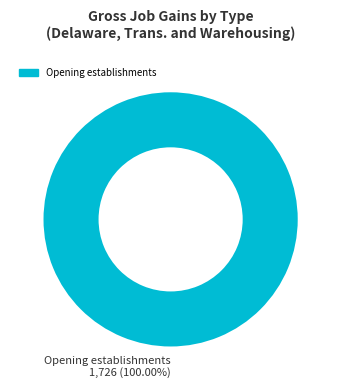

Is there a majority slice in this chart?

Yes